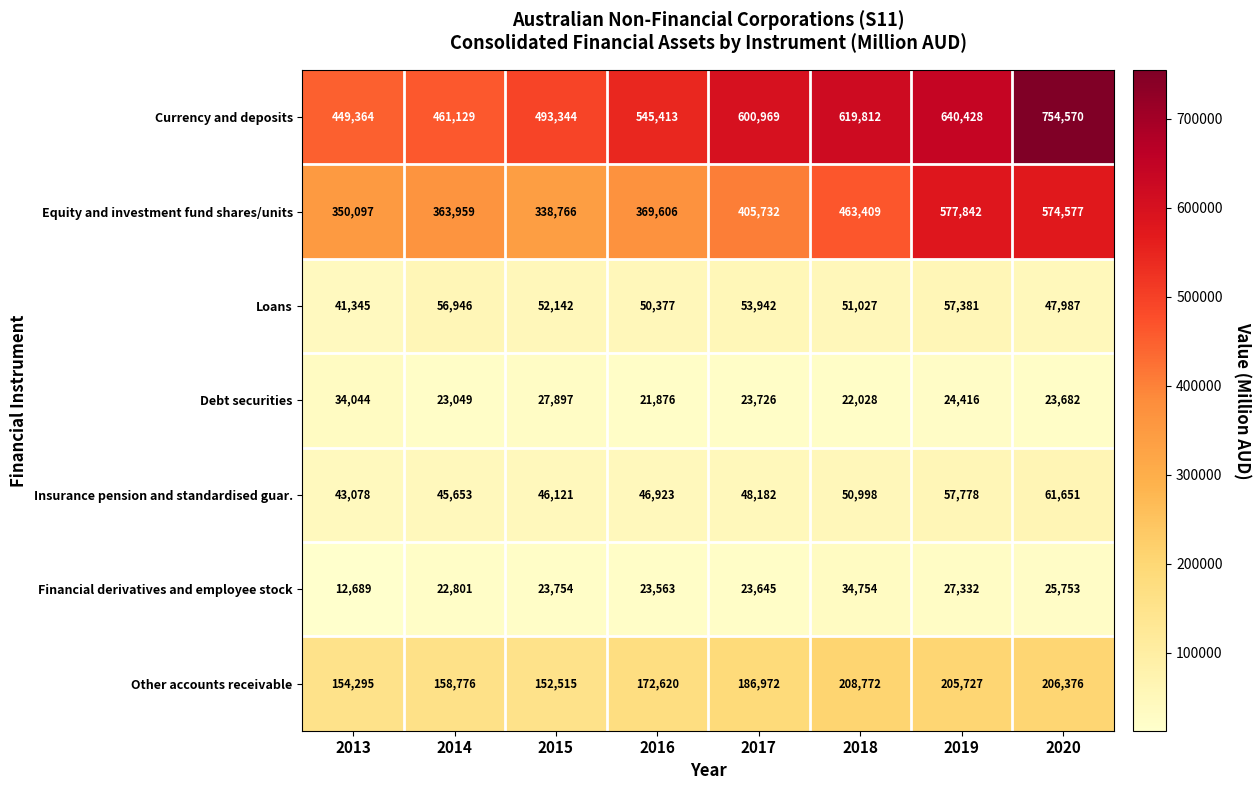

Which series has the largest range (max minus min)?

Currency and deposits